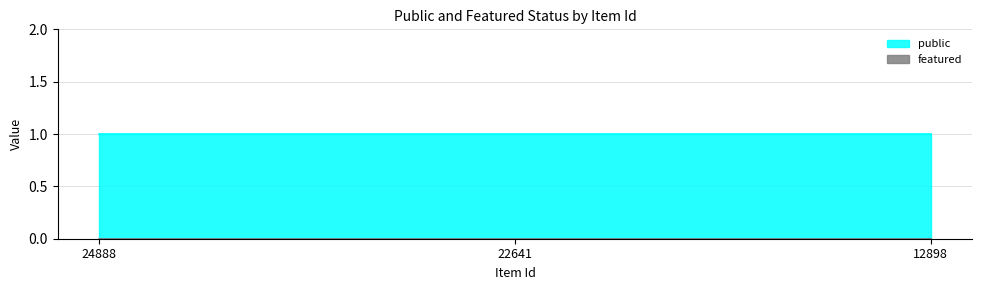

Rank the series at 22641 from highest to lowest value.

public, featured